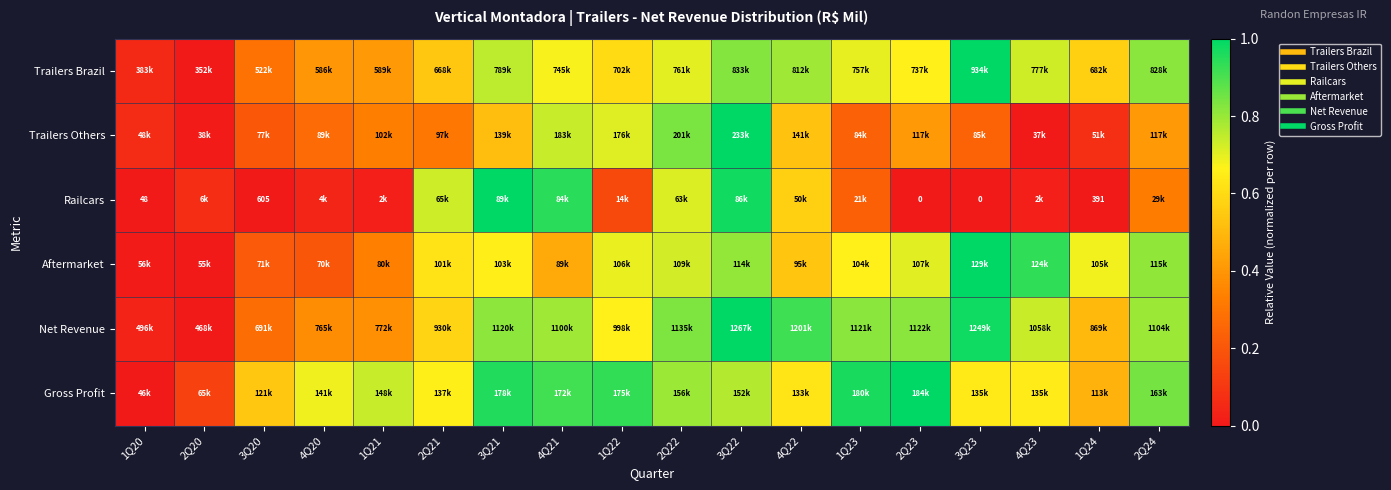

What is the difference between the maximum and second lowest values in the Trailers Brazil series?

0.9